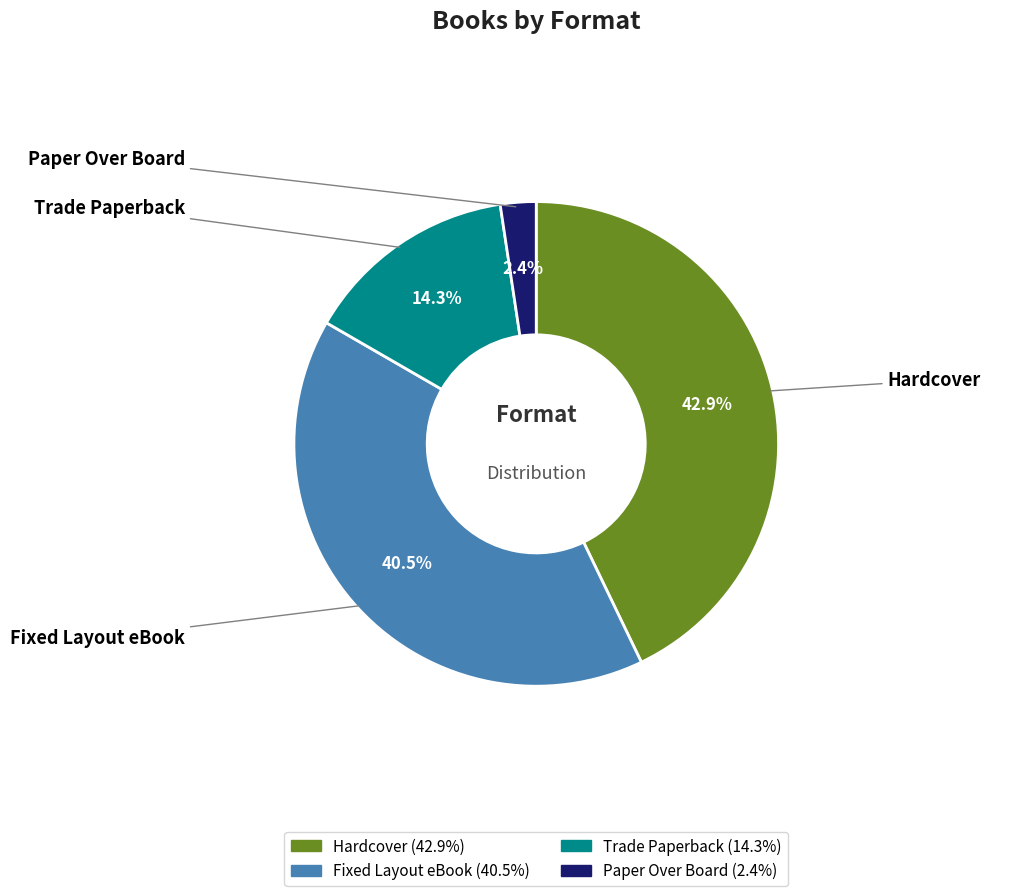

Does Paper Over Board account for over 50% of the chart?

No